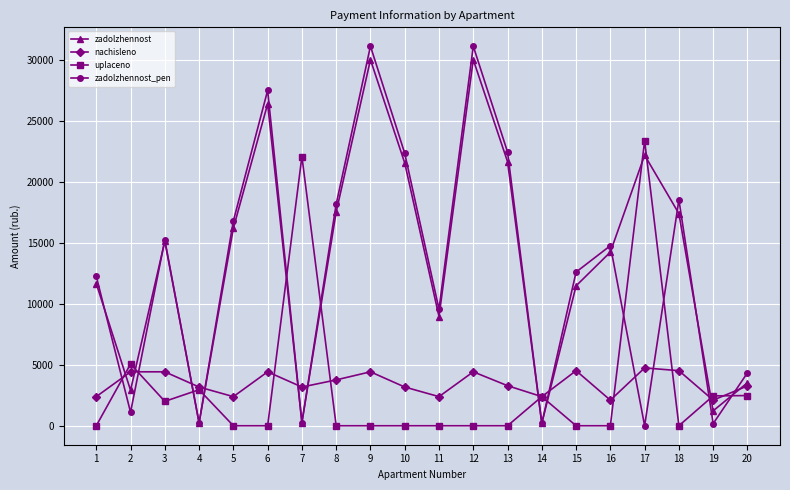

What is the value of the uplaceno point at the 20th from the left?

2475.0